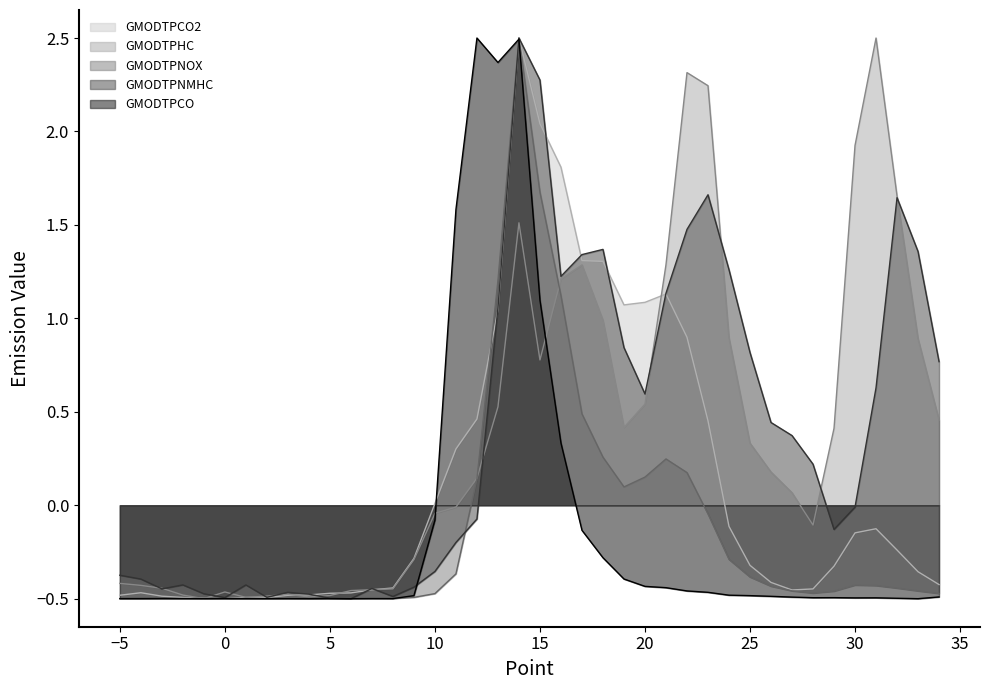

Reading right to left, what are all the values shown in this chart?

GMODTPCO2: -0.4	-0.4	-0.2	-0.1	-0.1	-0.3	-0.4	-0.5	-0.4	-0.3	-0.1	0.5	0.9	1.1	1.1	1.1	1.3	1.3	1.8	2.0	2.5	1.0	0.5	0.3	0.0	-0.3	-0.4	-0.5	-0.5	-0.5	-0.5	-0.5	-0.5	-0.5	-0.5	-0.5	-0.5	-0.5	-0.5	-0.5
GMODTPHC: 0.5	0.9	1.7	2.5	1.9	0.4	-0.1	0.1	0.2	0.3	0.9	2.2	2.3	1.3	0.5	0.4	1.0	1.3	1.2	0.8	1.5	0.5	0.1	-0.0	-0.0	-0.3	-0.4	-0.5	-0.5	-0.5	-0.5	-0.5	-0.5	-0.5	-0.5	-0.5	-0.5	-0.4	-0.4	-0.4
GMODTPNOX: -0.5	-0.5	-0.4	-0.4	-0.4	-0.5	-0.5	-0.5	-0.4	-0.4	-0.3	-0.0	0.2	0.2	0.2	0.1	0.3	0.5	1.1	1.7	2.5	1.2	0.1	-0.4	-0.5	-0.5	-0.5	-0.5	-0.5	-0.5	-0.5	-0.5	-0.5	-0.5	-0.5	-0.5	-0.5	-0.5	-0.5	-0.5
GMODTPNMHC: 0.8	1.4	1.6	0.6	-0.0	-0.1	0.2	0.4	0.4	0.8	1.3	1.7	1.5	1.1	0.6	0.8	1.4	1.3	1.2	2.3	2.5	1.1	-0.1	-0.2	-0.4	-0.4	-0.5	-0.4	-0.5	-0.5	-0.5	-0.5	-0.5	-0.4	-0.5	-0.5	-0.4	-0.4	-0.4	-0.4
GMODTPCO: -0.5	-0.5	-0.5	-0.5	-0.5	-0.5	-0.5	-0.5	-0.5	-0.5	-0.5	-0.5	-0.5	-0.4	-0.4	-0.4	-0.3	-0.1	0.3	1.1	2.5	2.4	2.5	1.6	-0.1	-0.5	-0.5	-0.5	-0.5	-0.5	-0.5	-0.5	-0.5	-0.5	-0.5	-0.5	-0.5	-0.5	-0.5	-0.5